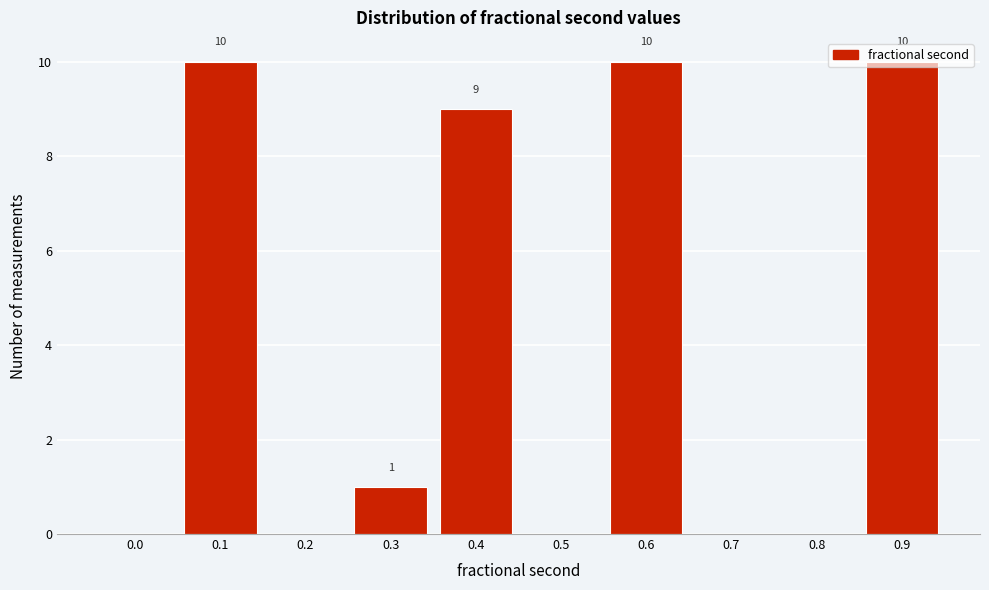

True or false: the data shows 10 at 0.6.

True